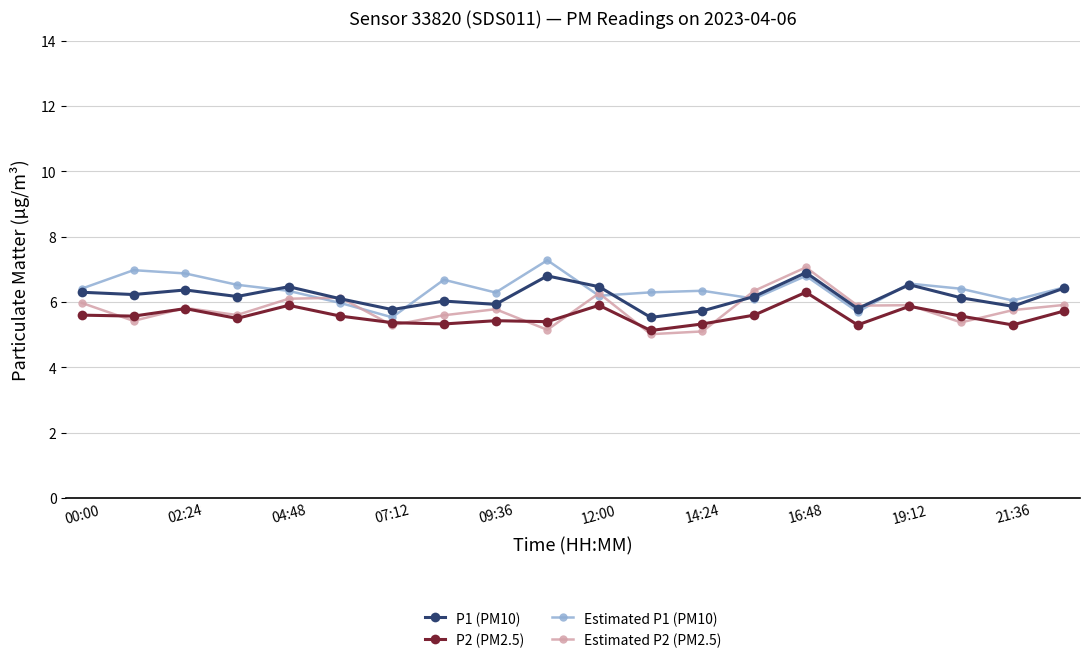

What is the lowest value of the Estimated P1 (PM10) series?

5.5